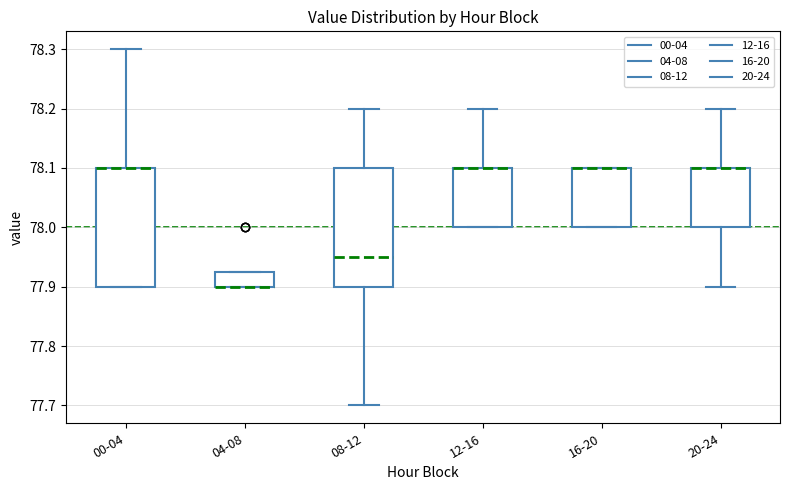

Reading left to right, transcribe this box plot: for each box, give where its median line is, the range the box spans, and where its two whiskers end, as read against the y-axis. The values are not printed on the chart, so give them approximately, as read against the axis.

00-04: median 78.10 (drawn on the box's upper edge), box 77.90 to 78.10, whiskers 77.90 to 78.30
04-08: median 77.90 (drawn on the box's lower edge), box 77.90 to 77.93, whiskers 77.90 to 77.93
08-12: median 77.95, box 77.90 to 78.10, whiskers 77.70 to 78.20
12-16: median 78.10 (drawn on the box's upper edge), box 78.00 to 78.10, whiskers 78.00 to 78.20
16-20: median 78.10 (drawn on the box's upper edge), box 78.00 to 78.10, whiskers 78.00 to 78.10
20-24: median 78.10 (drawn on the box's upper edge), box 78.00 to 78.10, whiskers 77.90 to 78.20